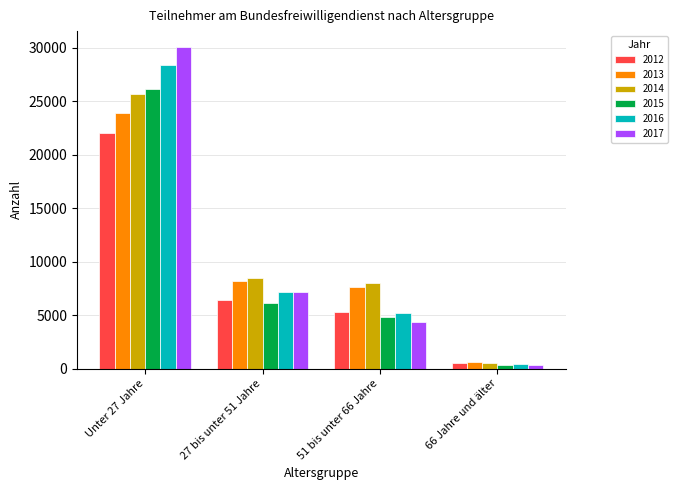

How many bars are there in each group?

6